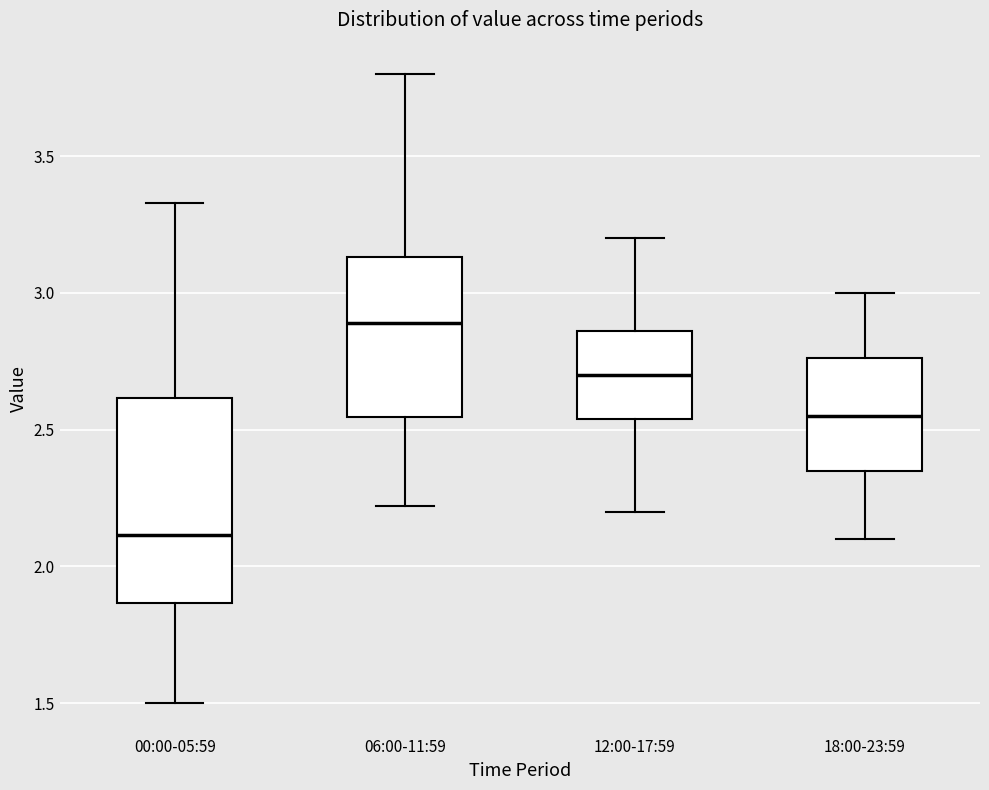

Reading left to right, transcribe this box plot: for each box, give where its median line is, the range the box spans, and where its two whiskers end, as read against the y-axis. The values are not printed on the chart, so give them approximately, as read against the axis.

00:00-05:59: median 2.10, box 1.85 to 2.60, whiskers 1.50 to 3.35
06:00-11:59: median 2.90, box 2.55 to 3.15, whiskers 2.20 to 3.80
12:00-17:59: median 2.70, box 2.55 to 2.85, whiskers 2.20 to 3.20
18:00-23:59: median 2.55, box 2.35 to 2.75, whiskers 2.10 to 3.00